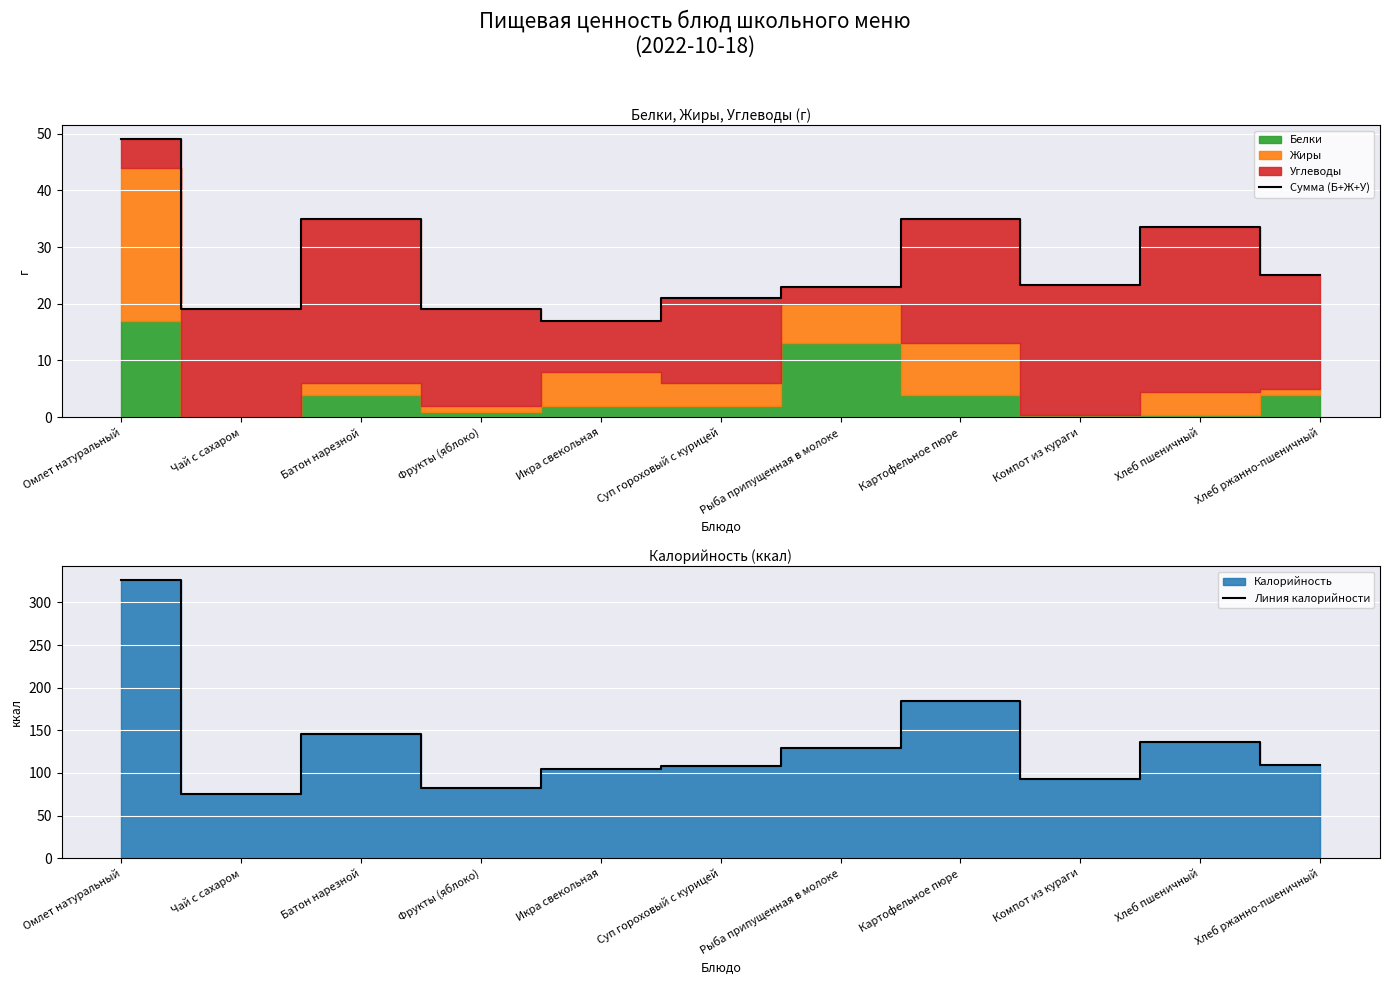

Which series has the largest range (max minus min)?

Линия калорийности